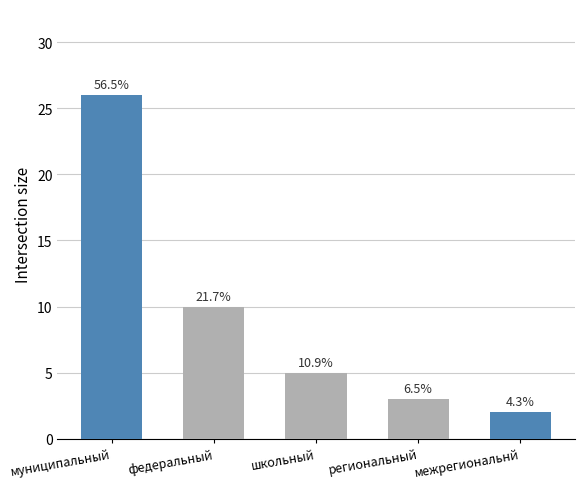

How many values in the школьный series exceed 2?

2